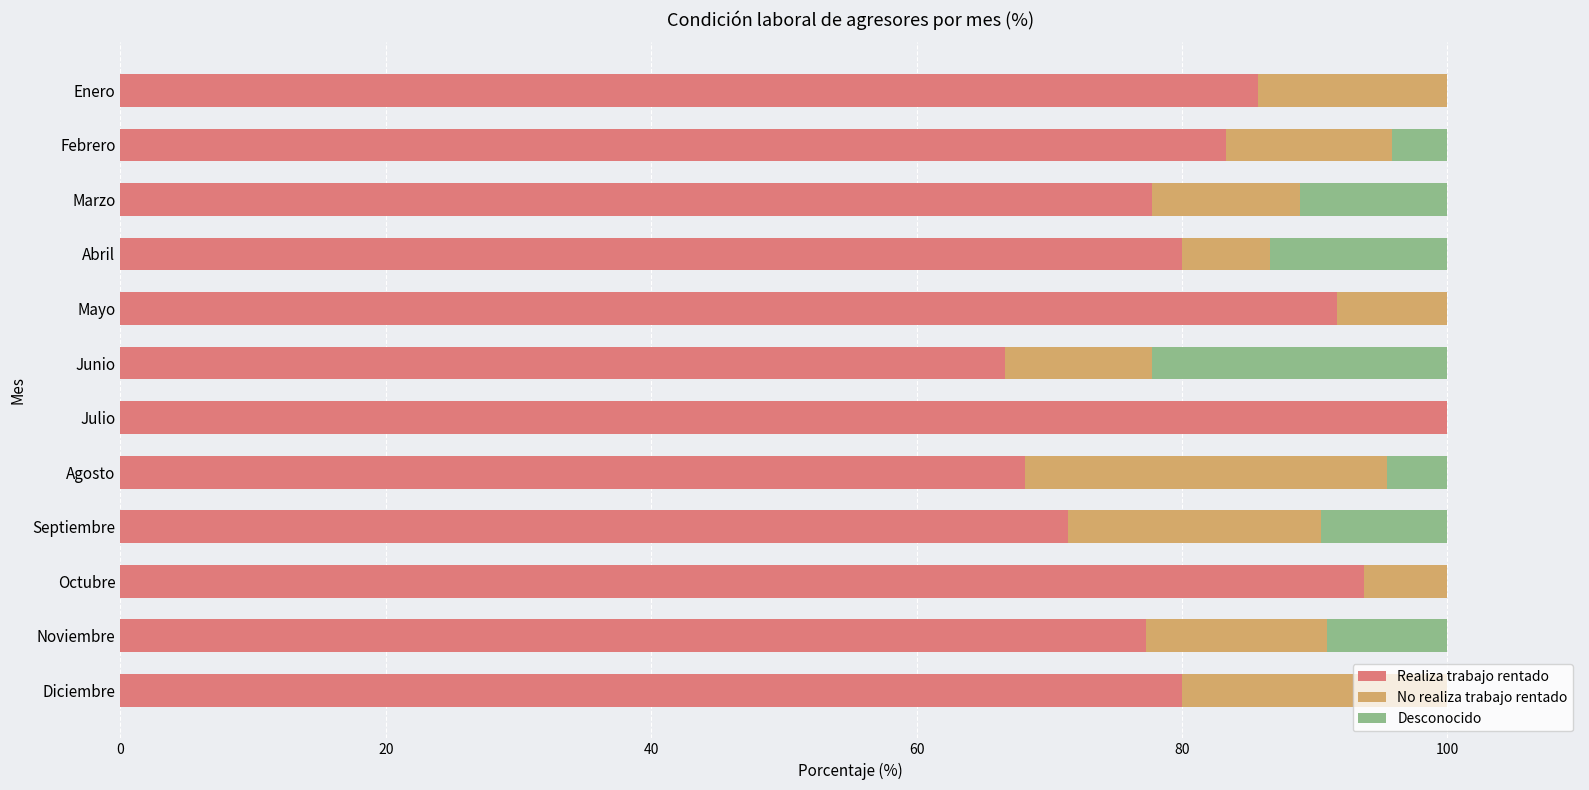

What is the total value across all series at Marzo?

100.0